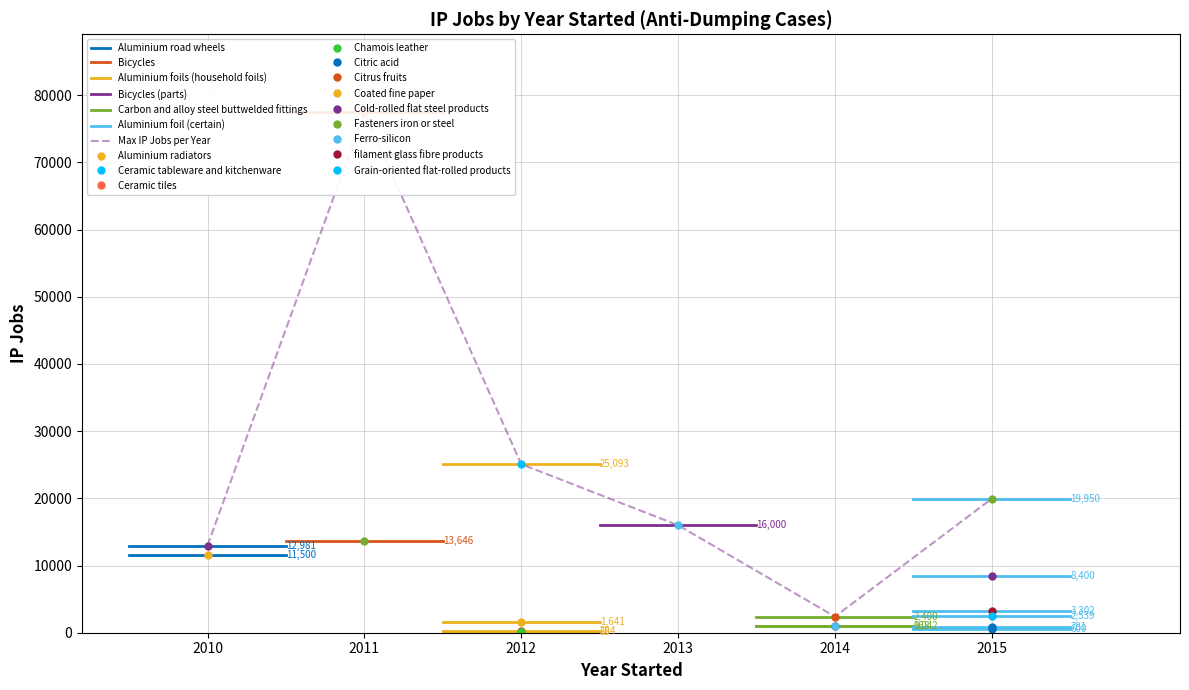

The Year started series shows 2010 at Coated fine paper. True or false?

True